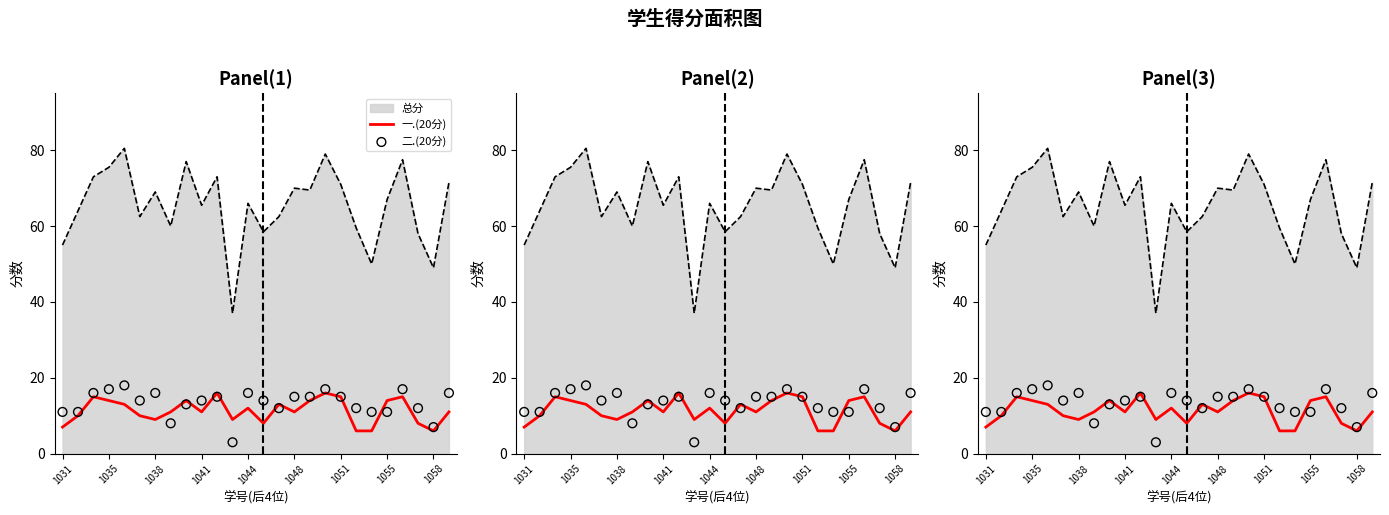

Which series reaches the minimum Y coordinate?

二.(20分)